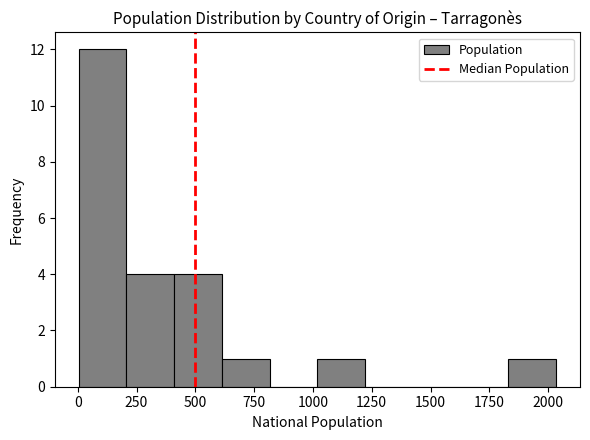

How tall is the bar that spans 200 to 400 on the x-axis? Neither the bar edges nor the heights are printed on the chart, so give them approximately, as read against the axes.

4